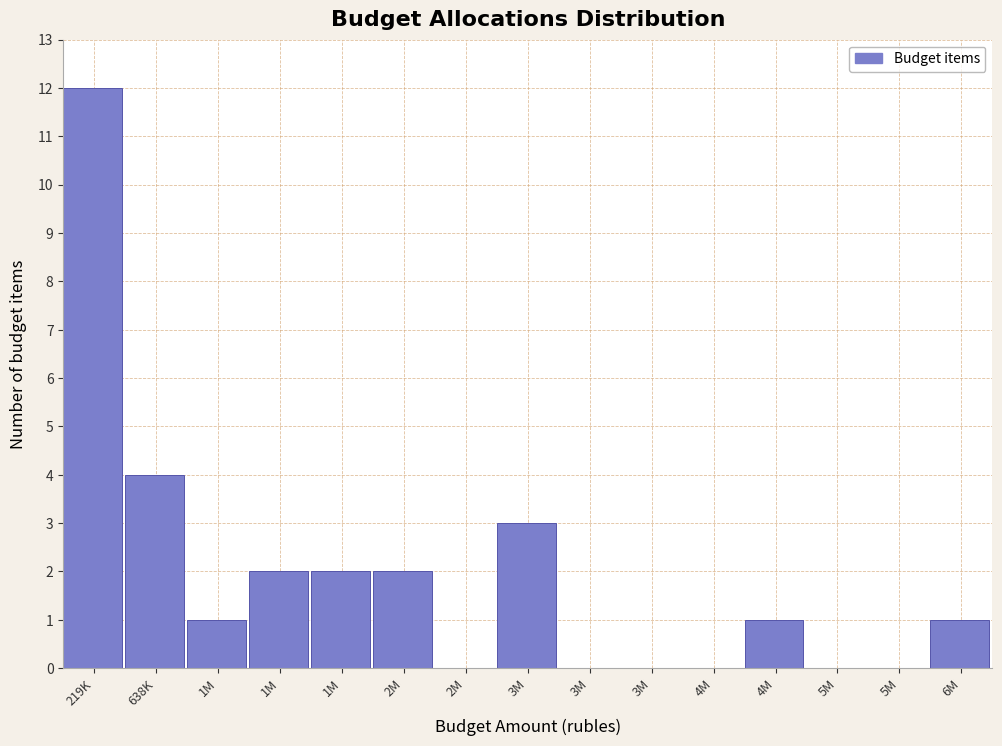

How many categories are shown in the chart?

15